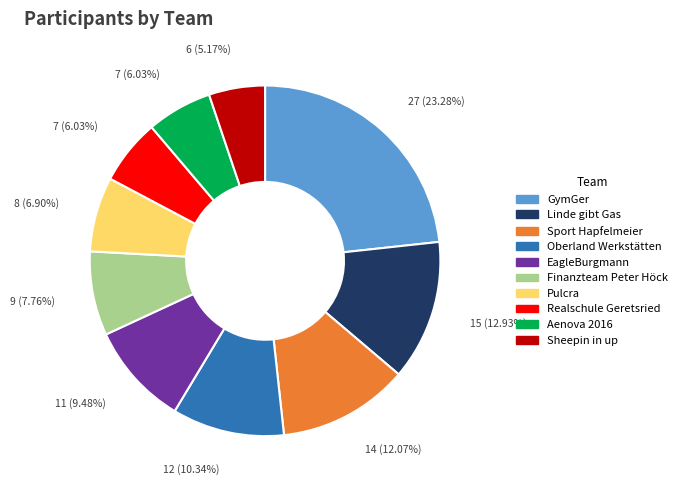

What portion of the pie excludes Realschule Geretsried?

94.0%